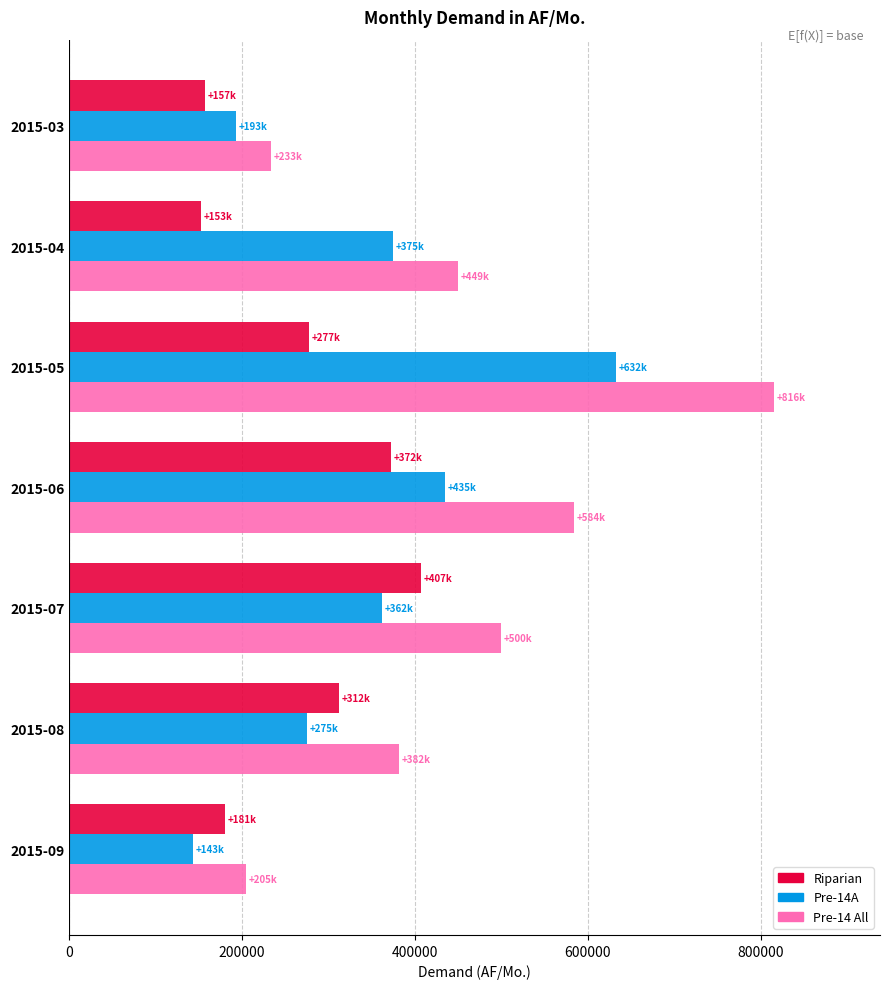

How many series are shown in this chart?

3